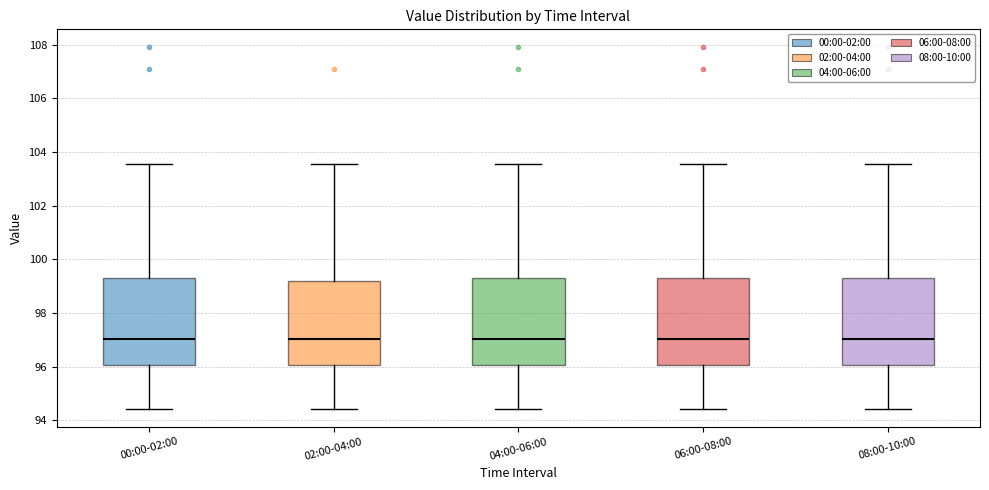

Reading left to right, transcribe this box plot: for each box, give where its median line is, the range the box spans, and where its two whiskers end, as read against the y-axis. The values are not printed on the chart, so give them approximately, as read against the axis.

00:00-02:00: median 97.0, box 96.0 to 99.4, whiskers 94.4 to 103.6
02:00-04:00: median 97.0, box 96.0 to 99.2, whiskers 94.4 to 103.6
04:00-06:00: median 97.0, box 96.0 to 99.4, whiskers 94.4 to 103.6
06:00-08:00: median 97.0, box 96.0 to 99.4, whiskers 94.4 to 103.6
08:00-10:00: median 97.0, box 96.0 to 99.4, whiskers 94.4 to 103.6